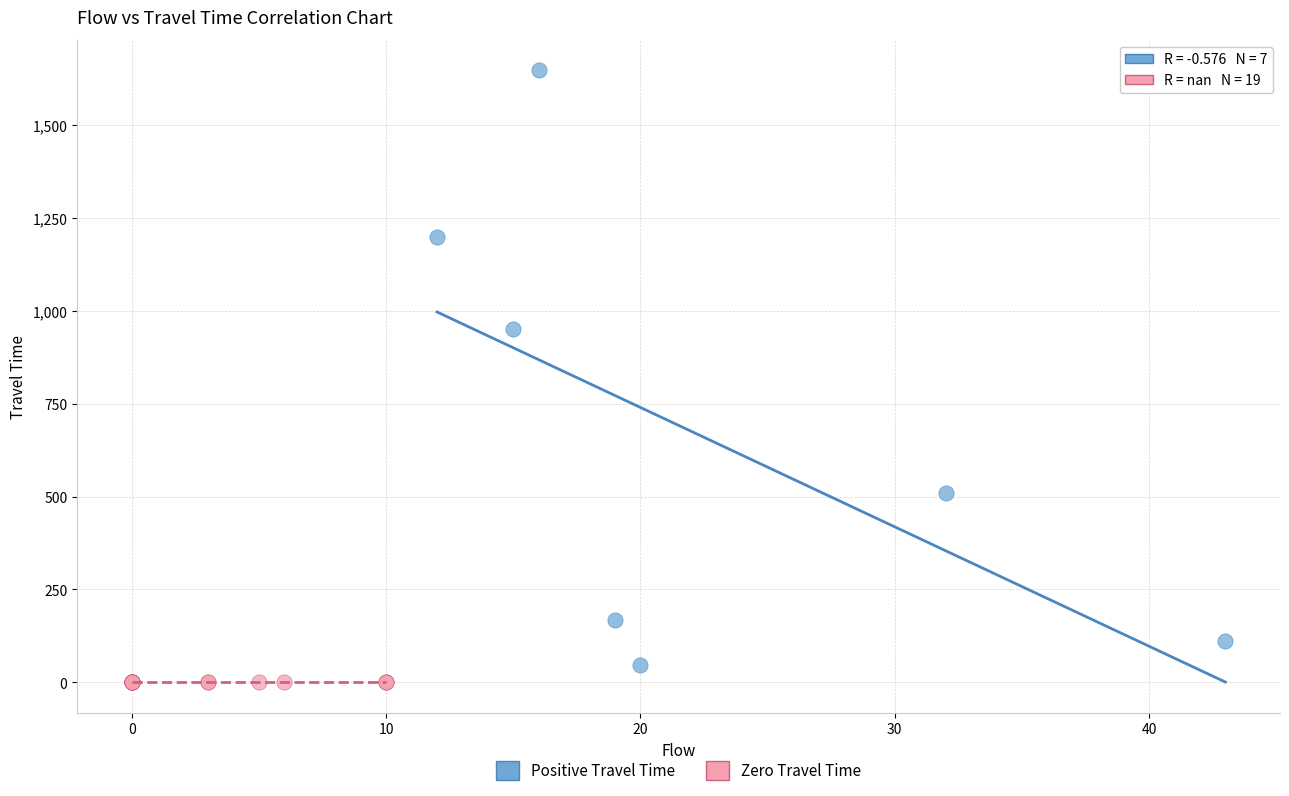

Which series contains the highest Y value?

Positive Travel Time